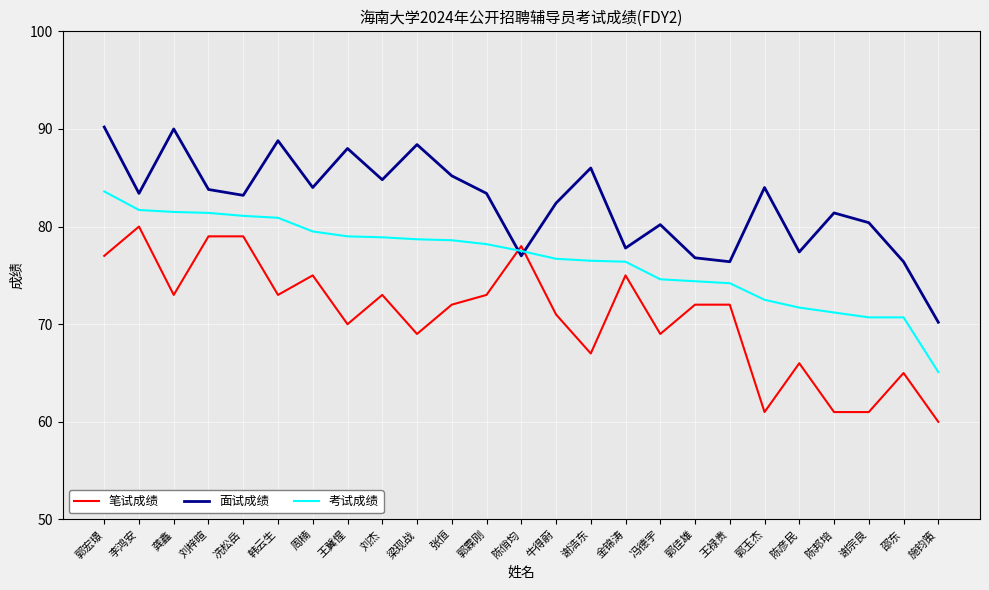

The 考试成绩 series shows 74.6 at 冯德宇. True or false?

True